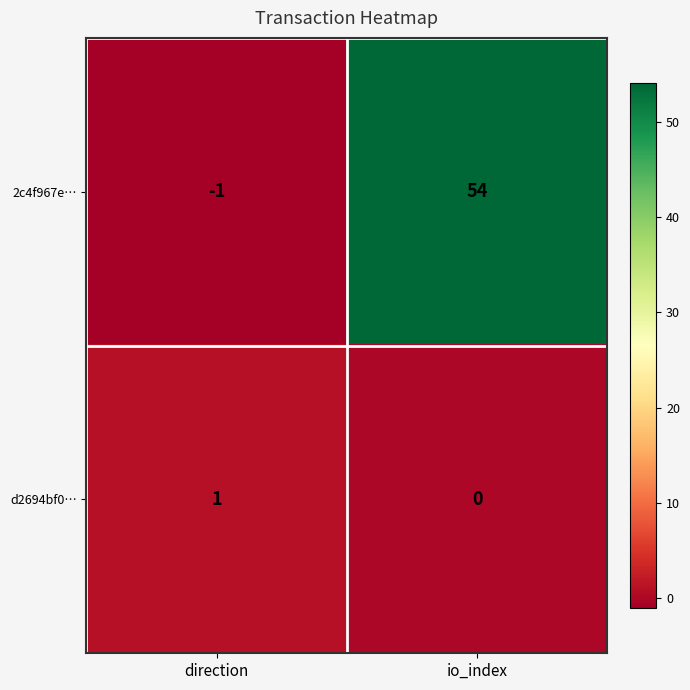

Reading right to left, transcribe all the data shown in this chart.

2c4f967e…: io_index=54	direction=-1
d2694bf0…: io_index=0	direction=1